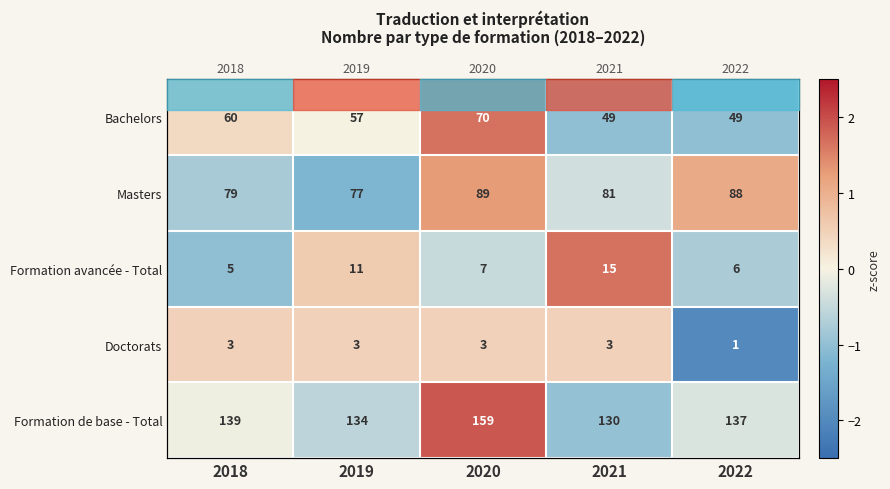

Rank the series at 2021 from highest to lowest value.

Formation avancée - Total, Doctorats, Masters, Formation de base - Total, Bachelors